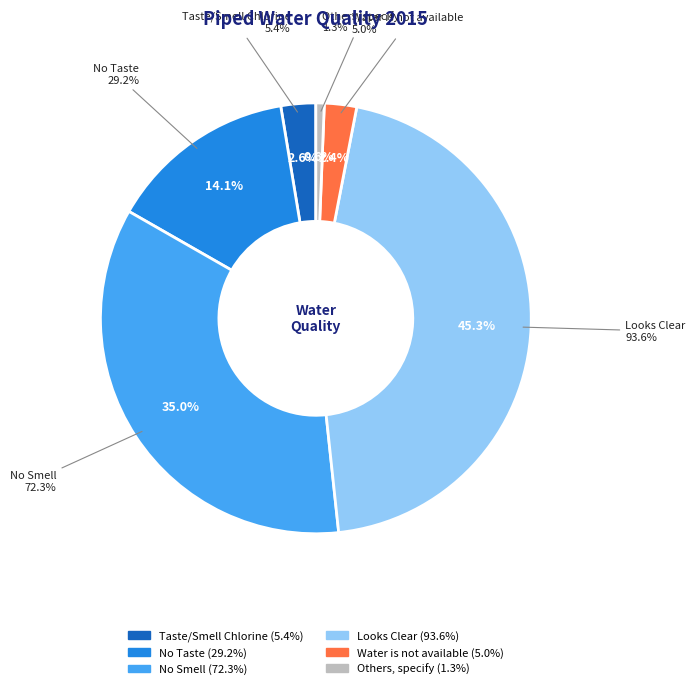

What is the ratio of the value at Water is not available to the value at Others, specify?

3.8